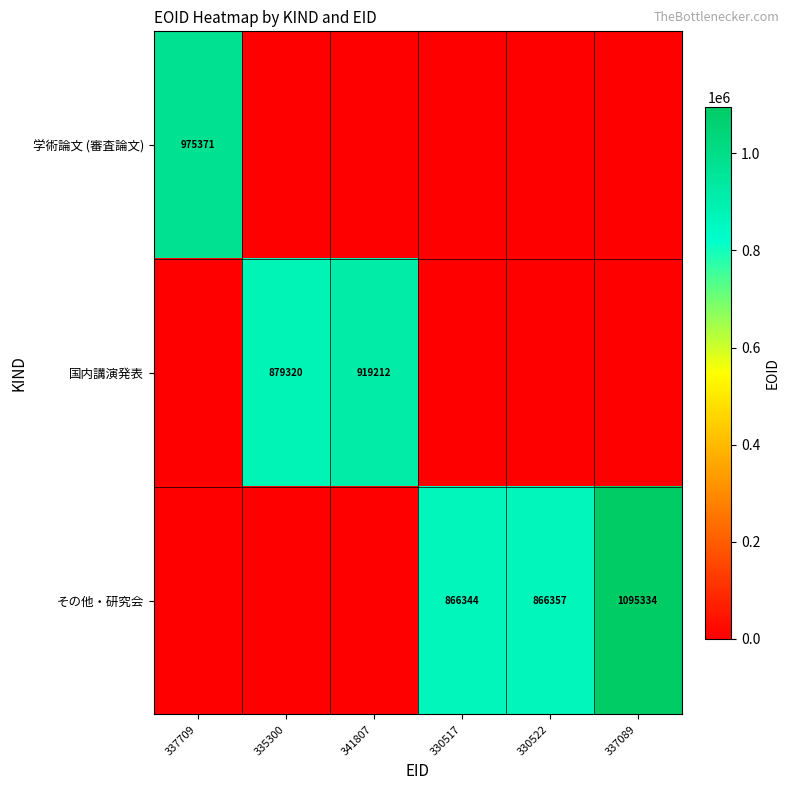

The value of その他・研究会 at 330517 is 866344. True or false?

True